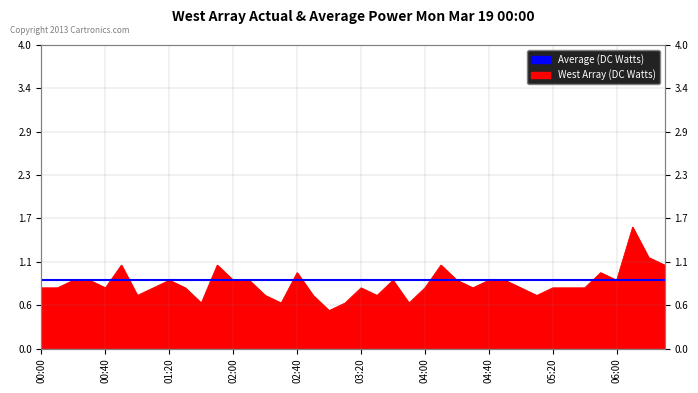

How many interior local valleys (lower than both neighbors) does the data have?

10